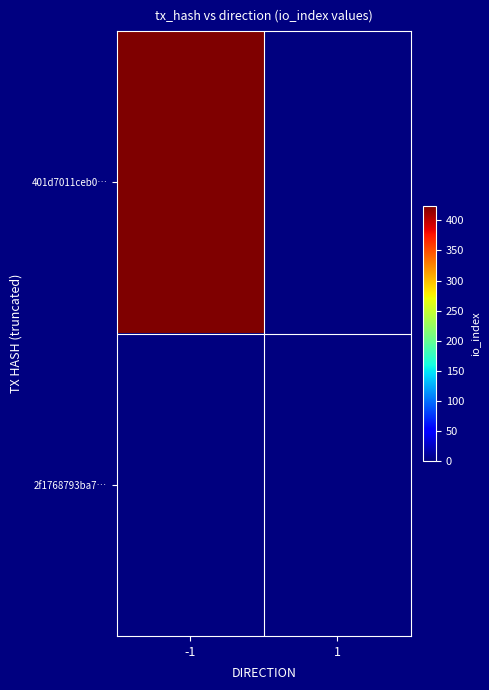

Rank the series by their maximum value, from lowest to highest.

2f1768793ba7…, 401d7011ceb0…